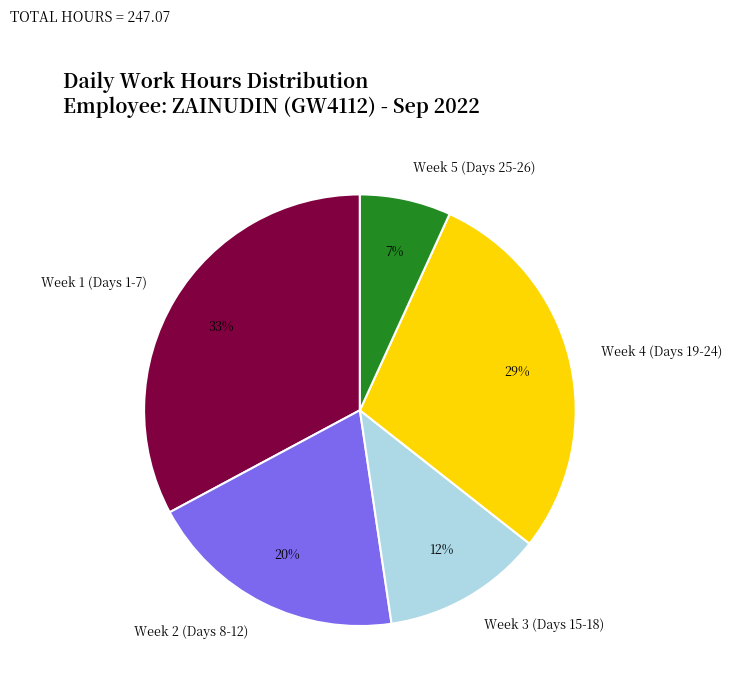

Which slice is the smallest?

Week 5 (Days 25-26)